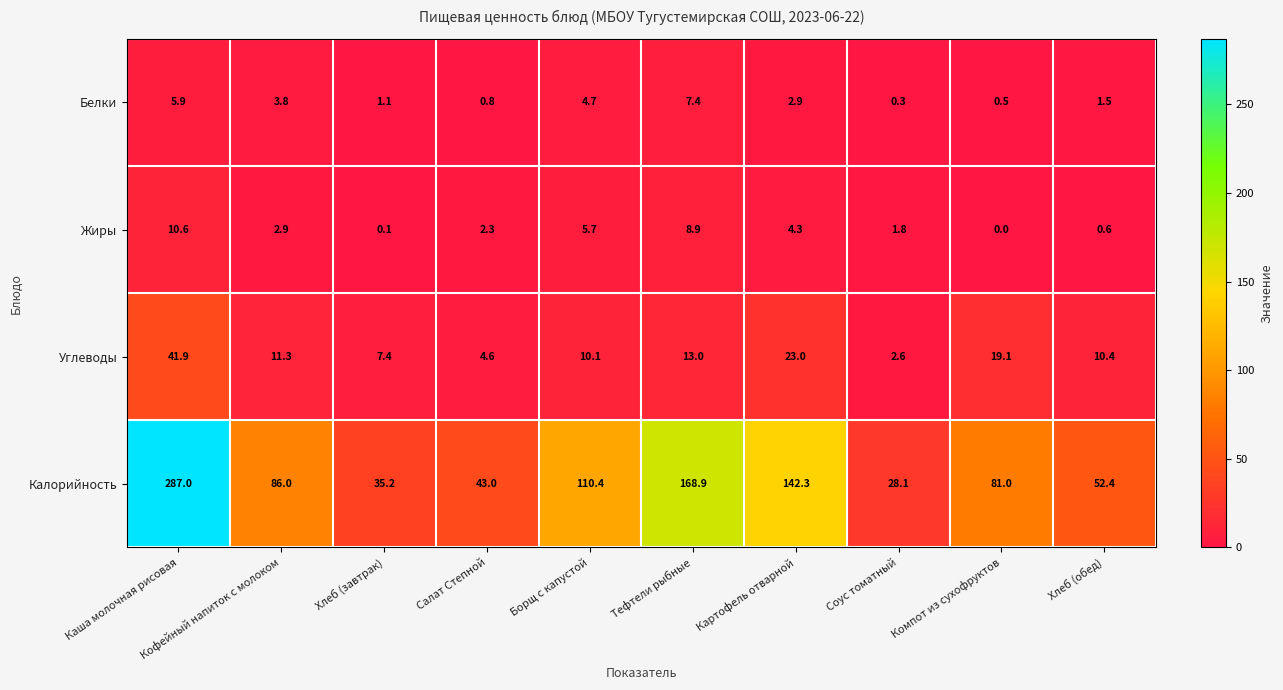

Between Хлеб (завтрак) and Компот из сухофруктов, which series saw the biggest shift?

Калорийность